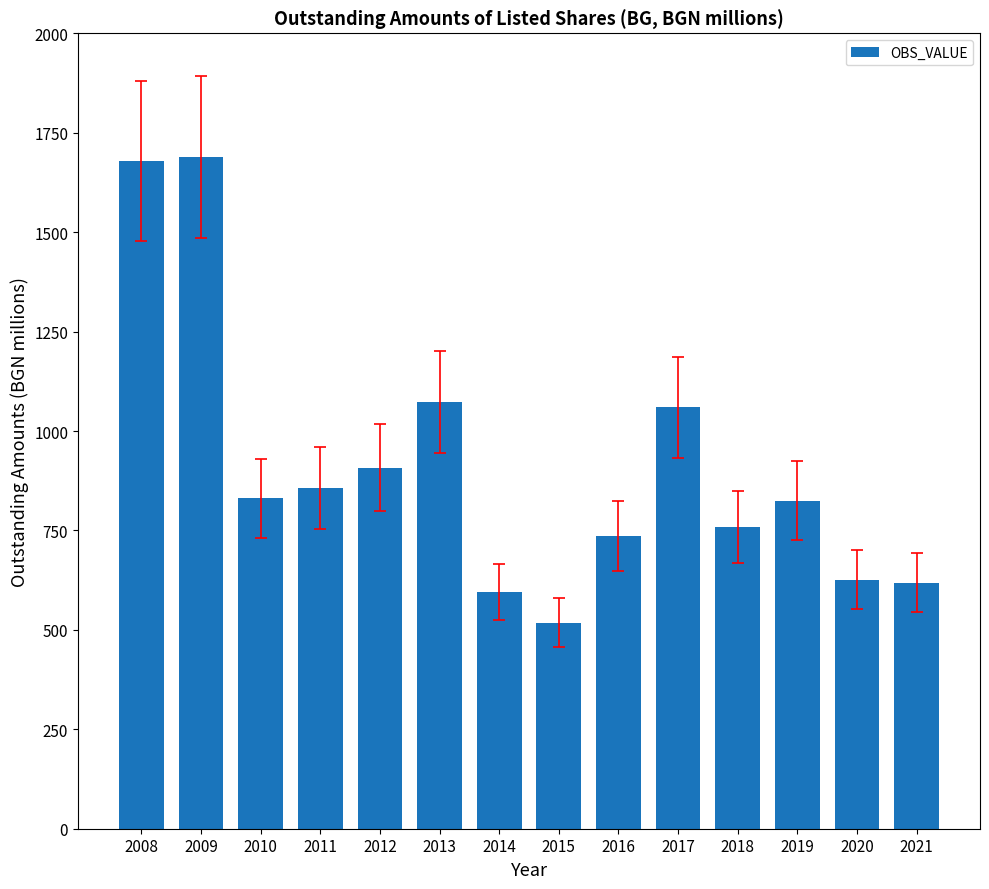

What value does the data have at 2019?

825.0